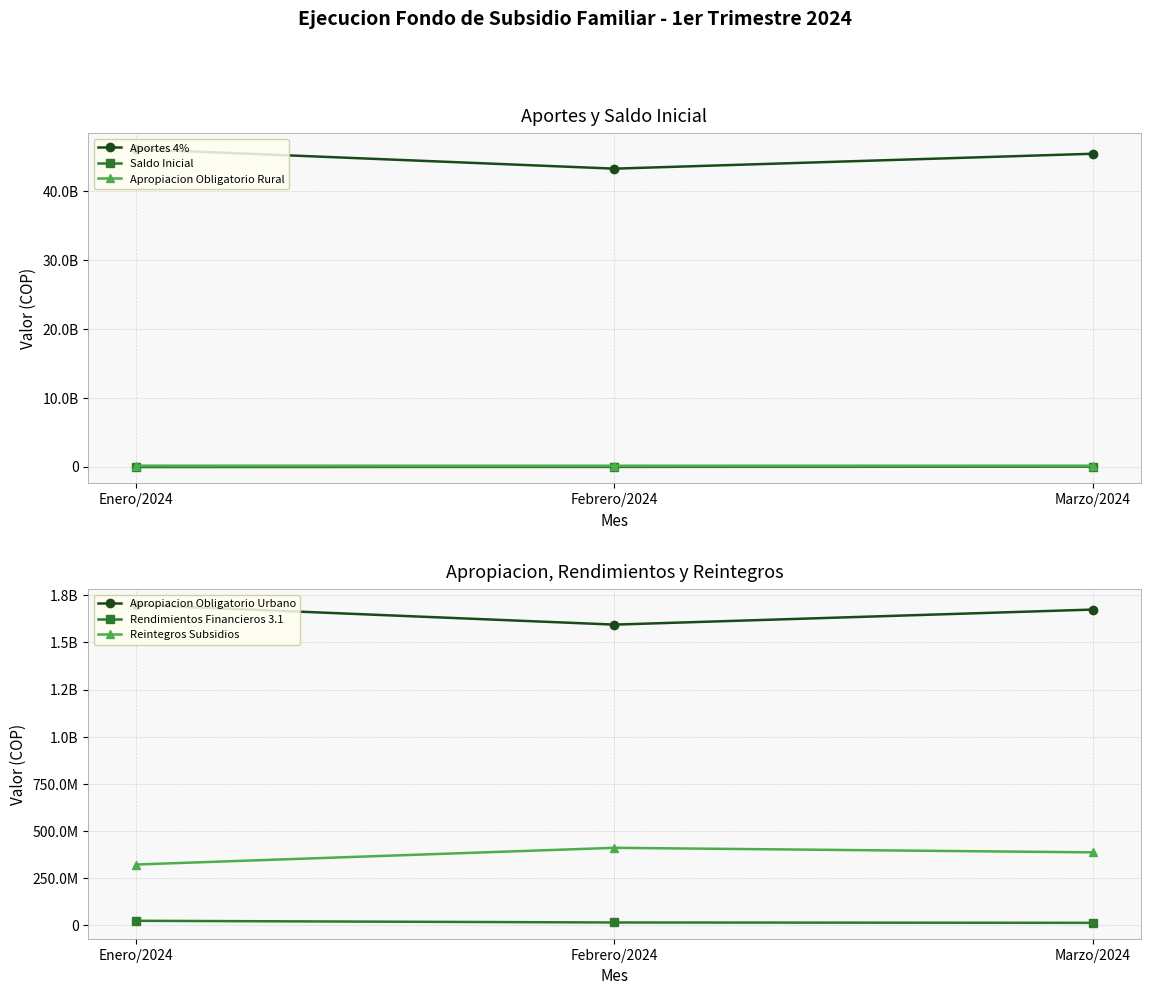

At how many categories does at least one series exceed 18883645734?

3